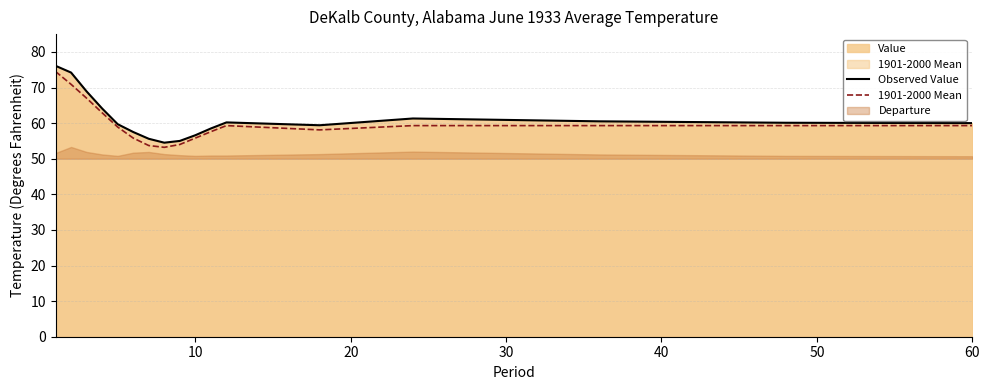

True or false: Observed Value has a value of 56.6 at 10.

True